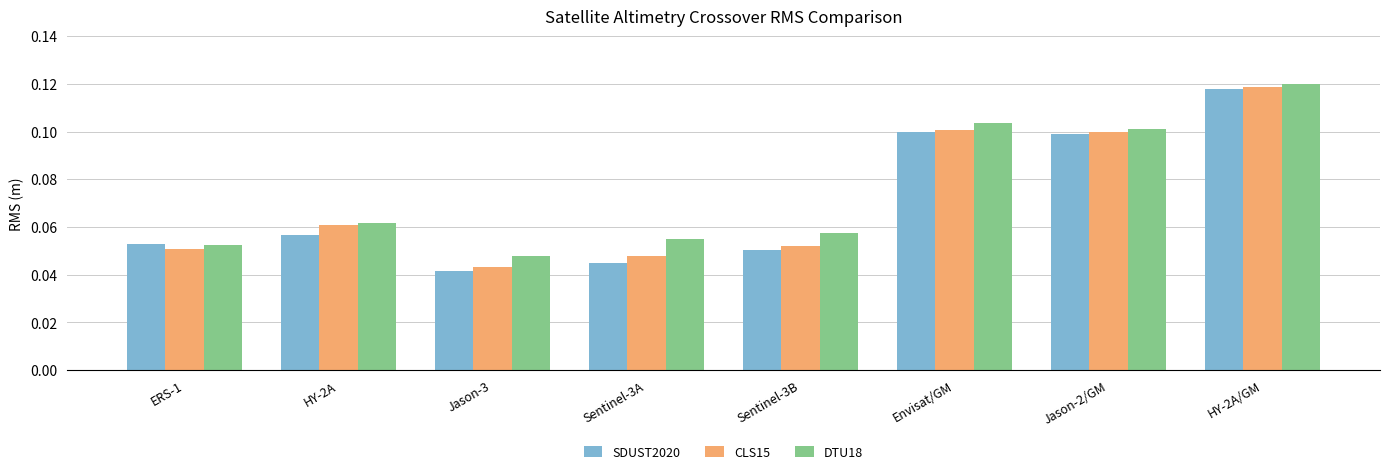

Which category has the lowest value in the DTU18 series?

Jason-3